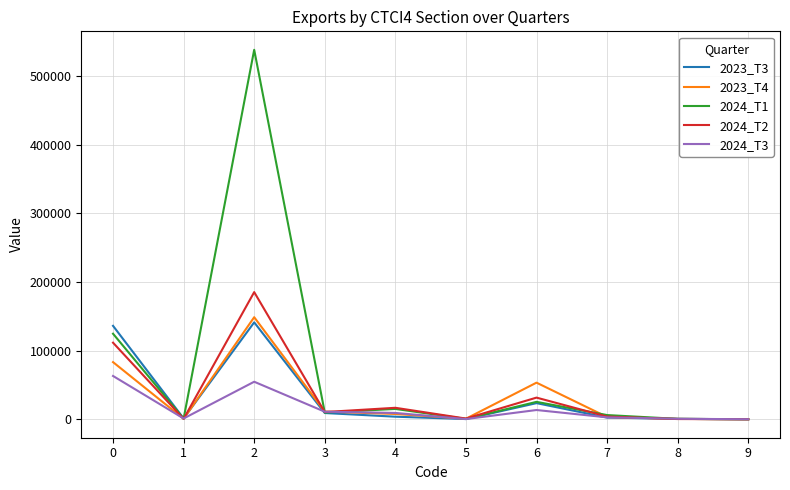

How many values in the 2023_T3 series exceed 3729?

5